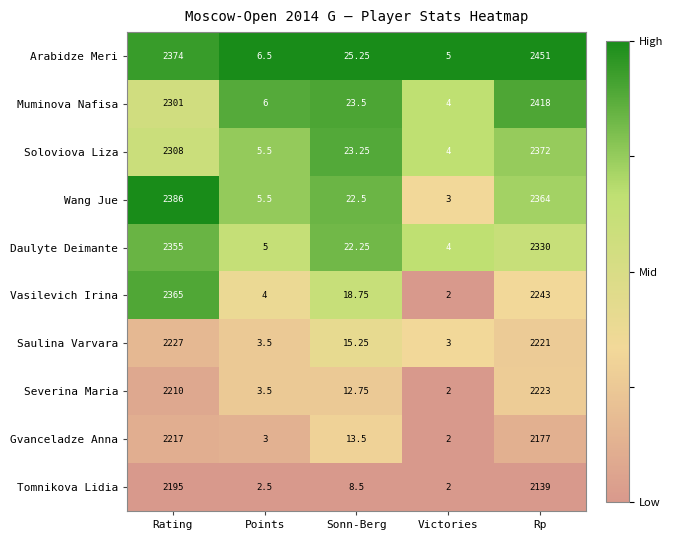

Which category has the lowest value in the Daulyte Deimante series?

Victories